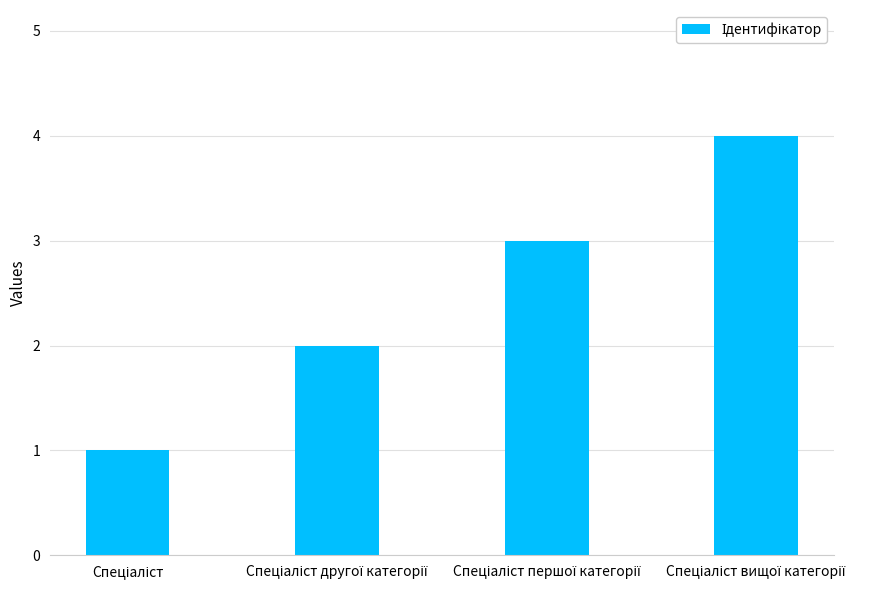

What is the sum of all values?

10